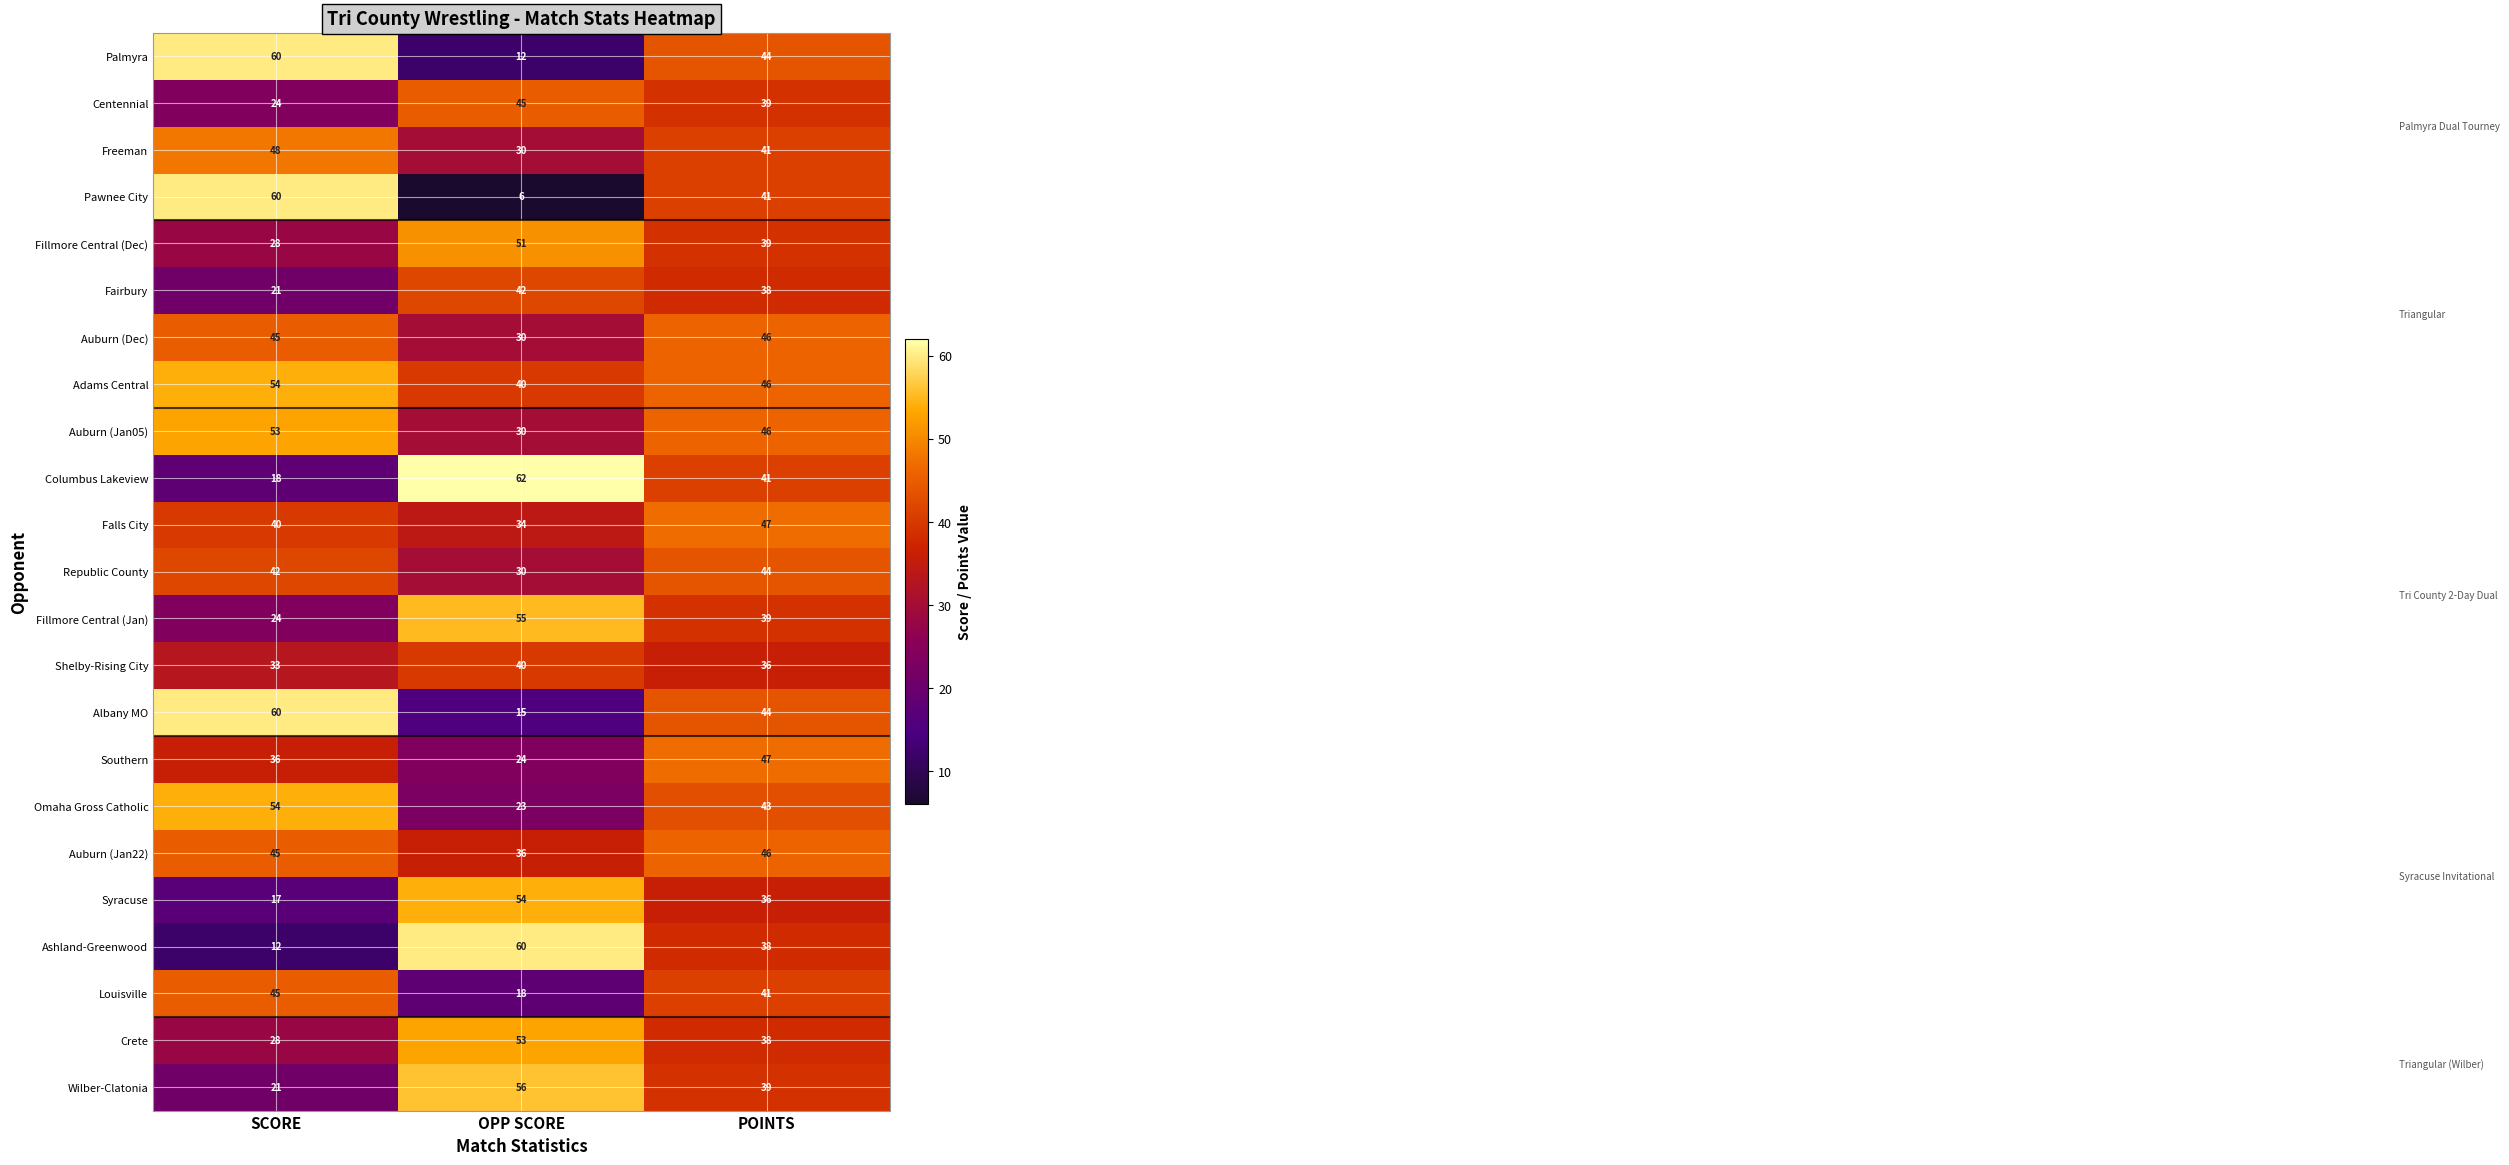

Which series changed the most between SCORE and OPP SCORE?

Pawnee City